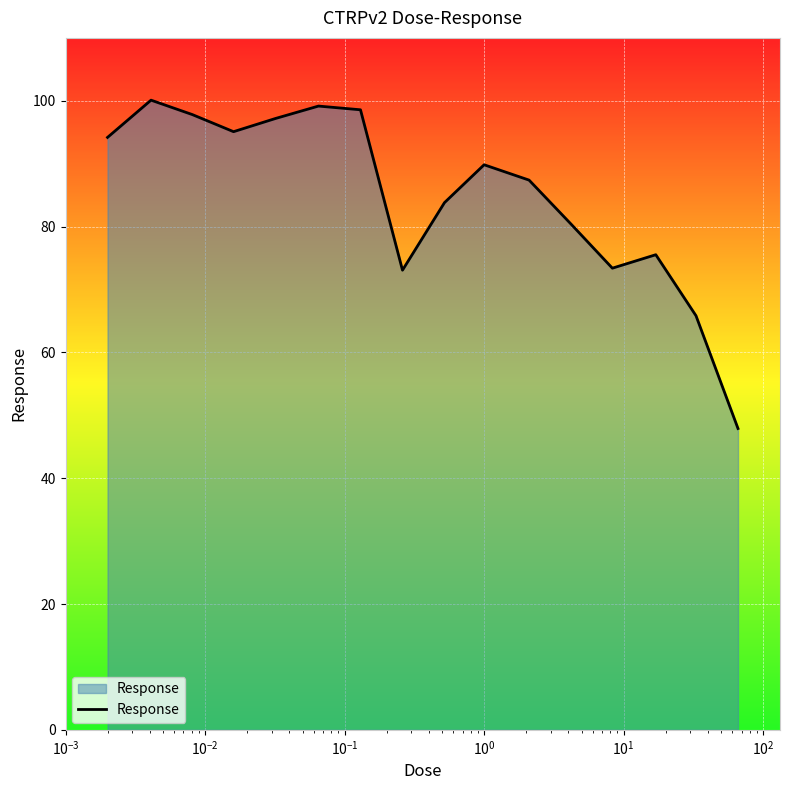

What is the smallest value displayed?

47.9